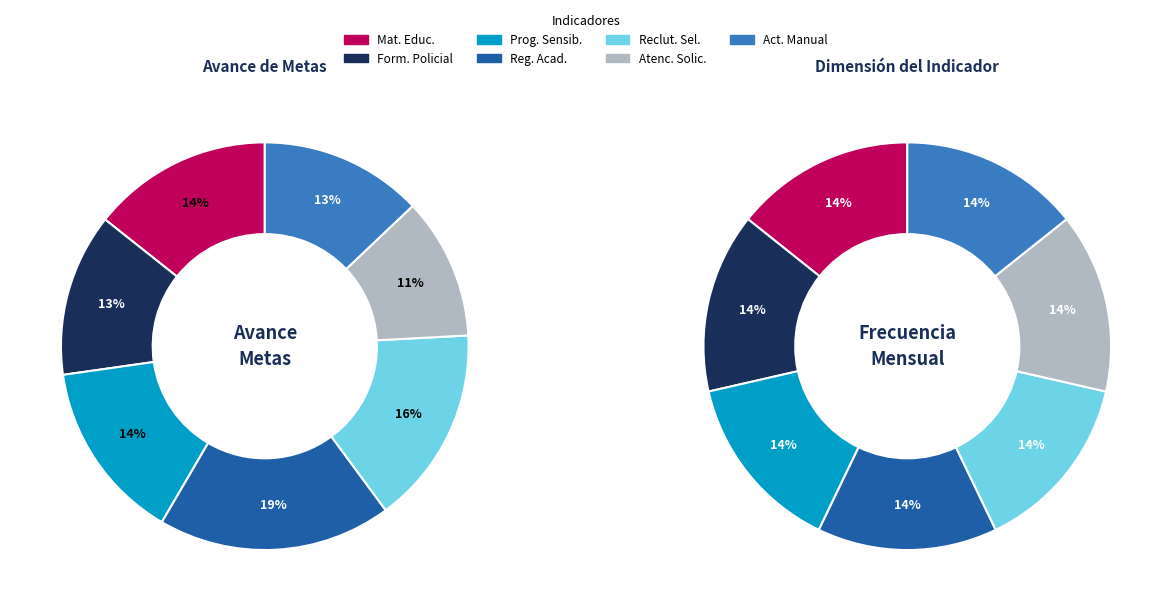

To the nearest percent, what is the average slice percentage?

14%